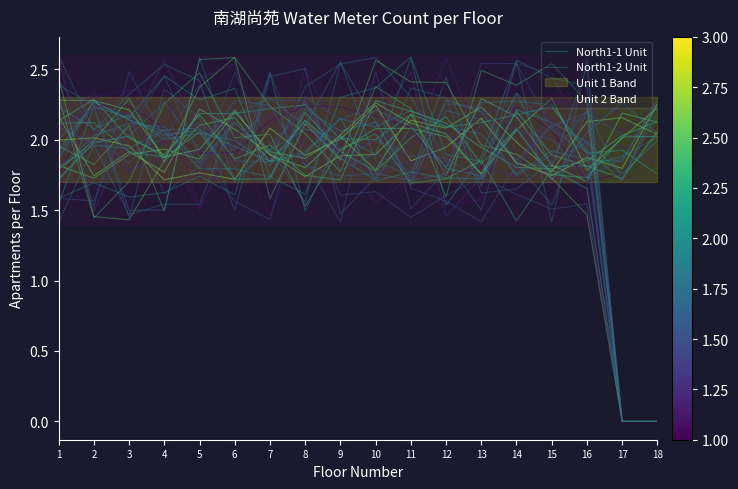

What is the average value of the North1-2 Unit series?

1.9